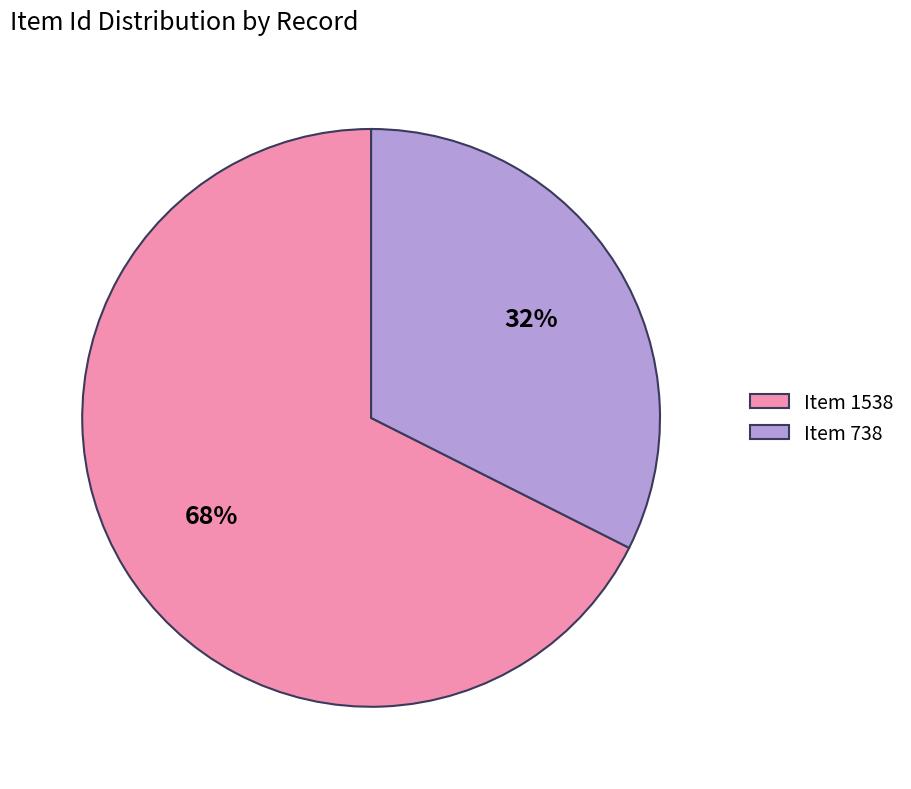

What is the ratio of the value at Item 738 to the value at Item 1538?

0.5